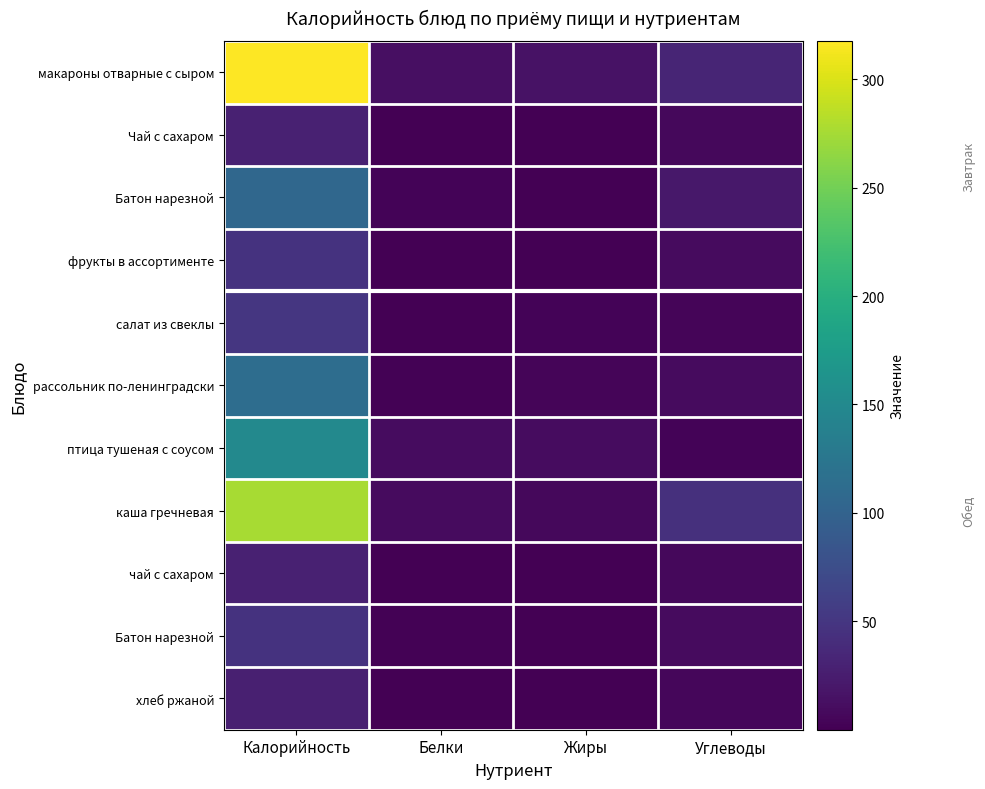

At how many categories does at least one series exceed 271?

1